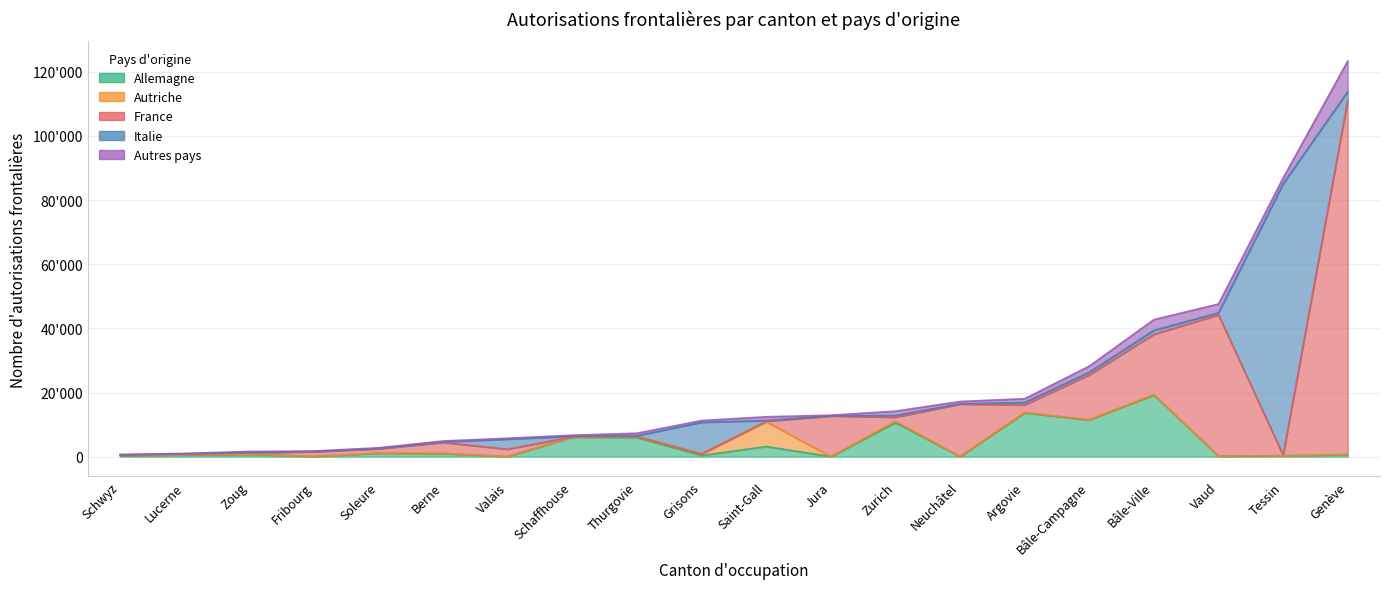

True or false: France has a value of 215 at Tessin.

True